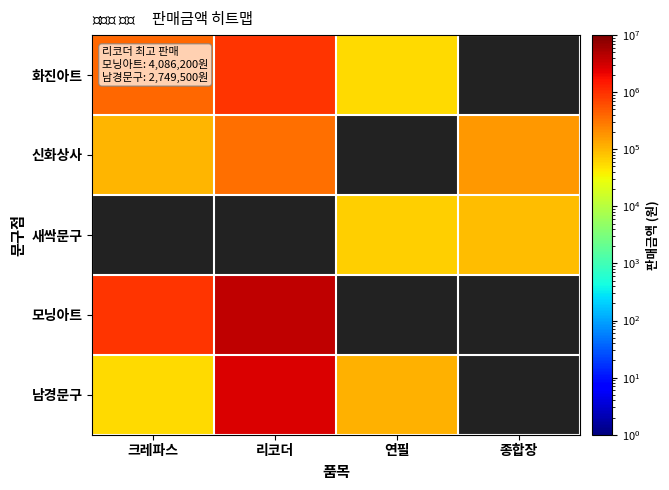

What is the smallest value displayed?

53900.0